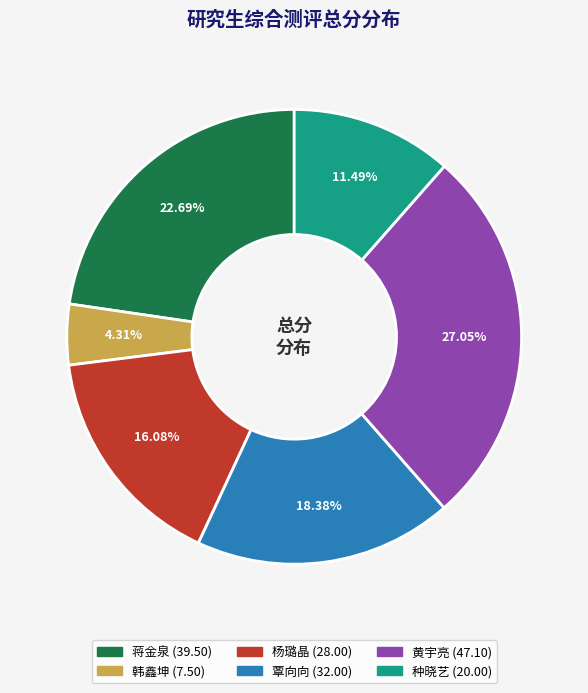

Which slice is the largest?

黄宇亮